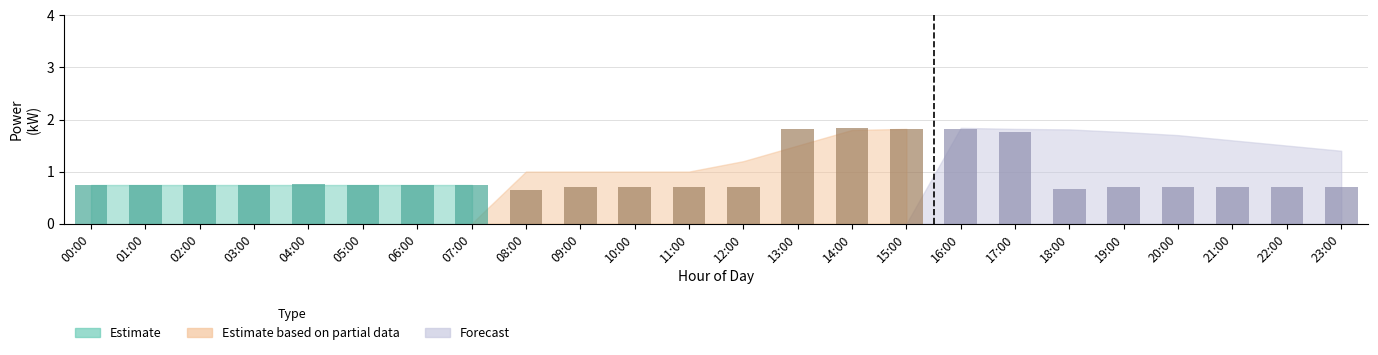

What is the value of the Estimate bar at the 5th from the left?

0.8